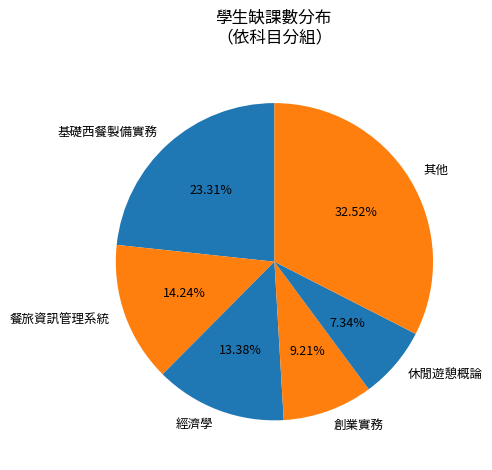

To the nearest percent, what is the difference between the largest and smallest slice percentages?

25%